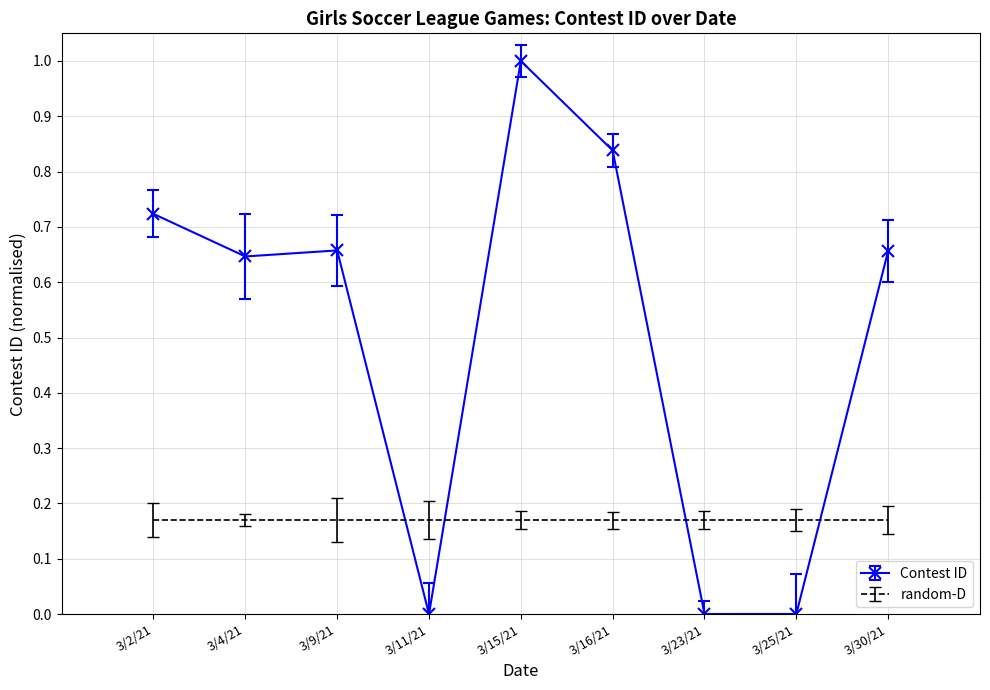

Which series changed the most between 3/16/21 and 3/30/21?

Contest ID